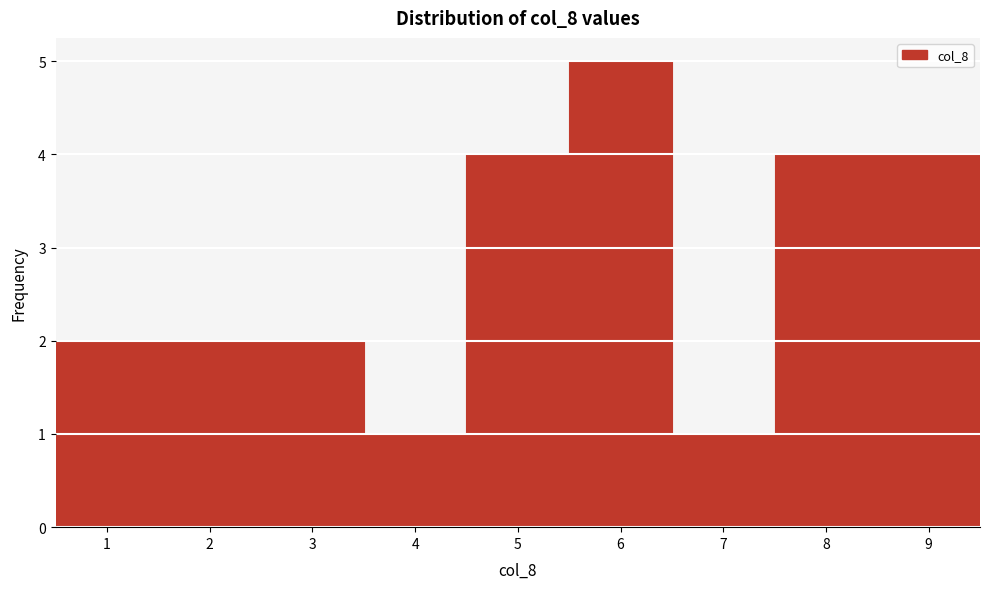

Reading left to right, list every bar in this chart as the range it spans on the x-axis followed by its height. The values are not printed on the chart, so give them approximately, as read against the axis.

0.5 to 1.5: 2
1.5 to 2.5: 2
2.5 to 3.5: 2
3.5 to 4.5: 1
4.5 to 5.5: 4
5.5 to 6.5: 5
6.5 to 7.5: 1
7.5 to 8.5: 4
8.5 to 9.5: 4